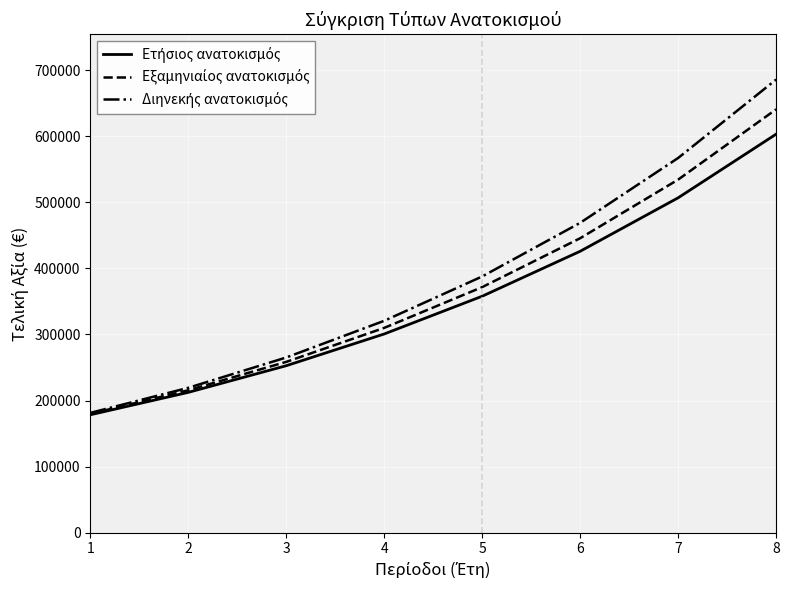

What is the difference between the highest and lowest values at 4?

19940.6